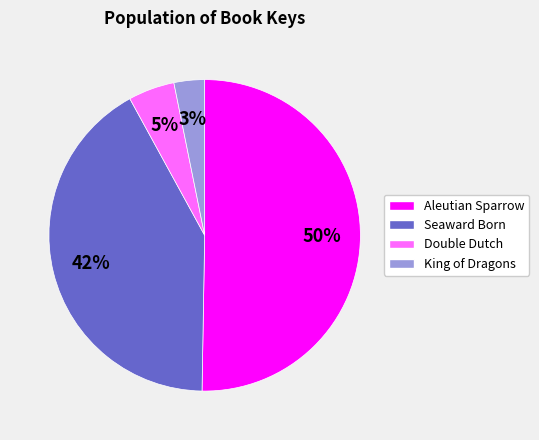

To the nearest percent, what is the average slice percentage?

25%